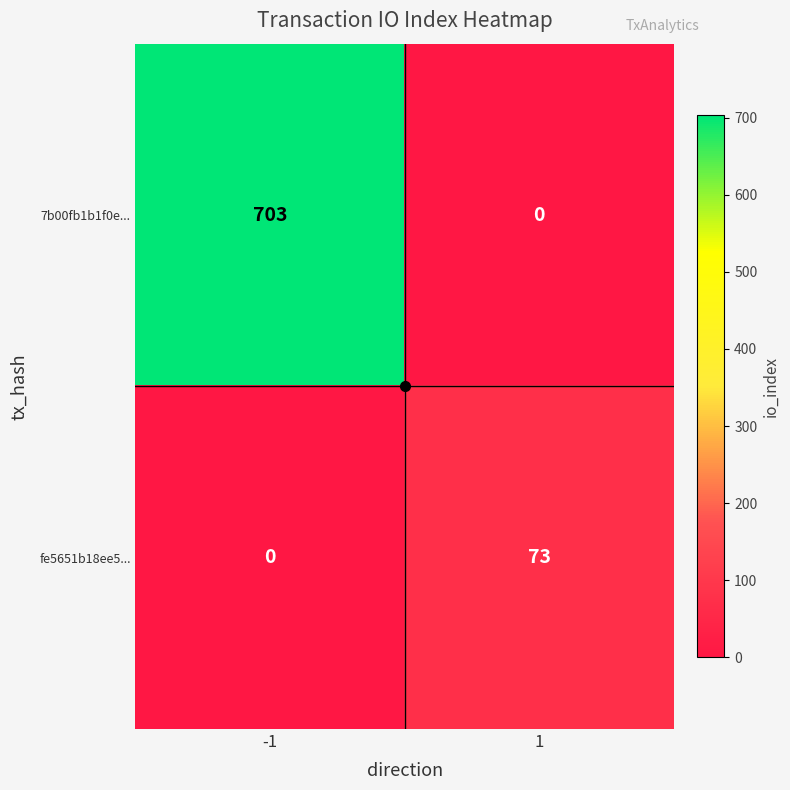

At which category is the sum across all series the highest?

-1